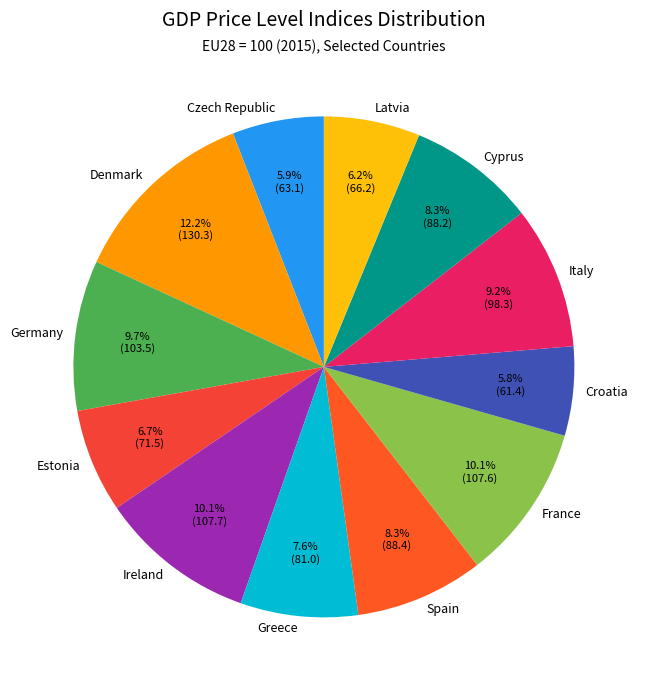

Approximately how many times larger is the value at Latvia compared to Denmark?

0.5